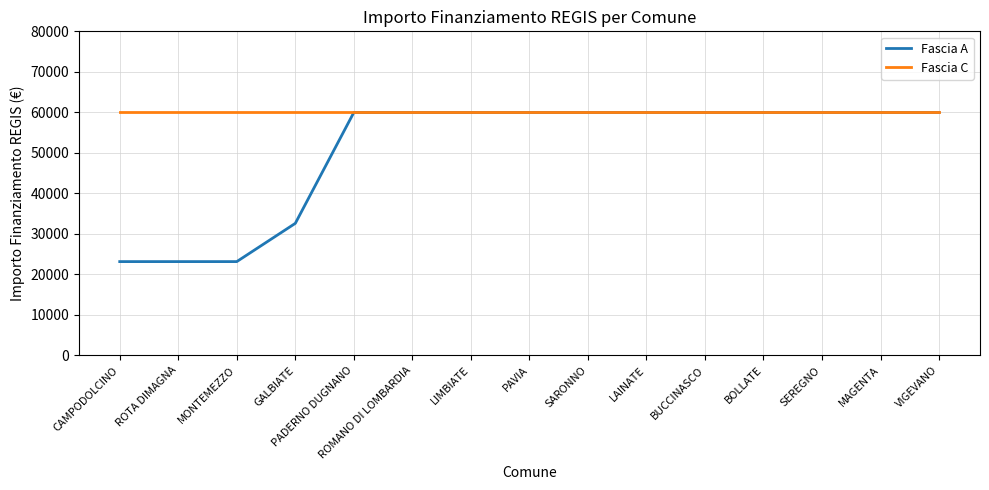

List the series in order of their overall mean, highest first.

Fascia C, Fascia A